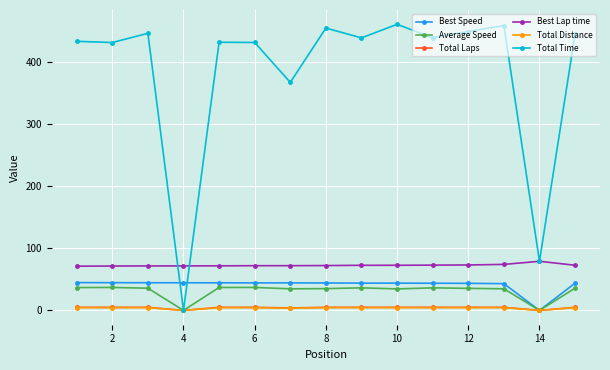

Which series has the widest spread of values?

Total Time